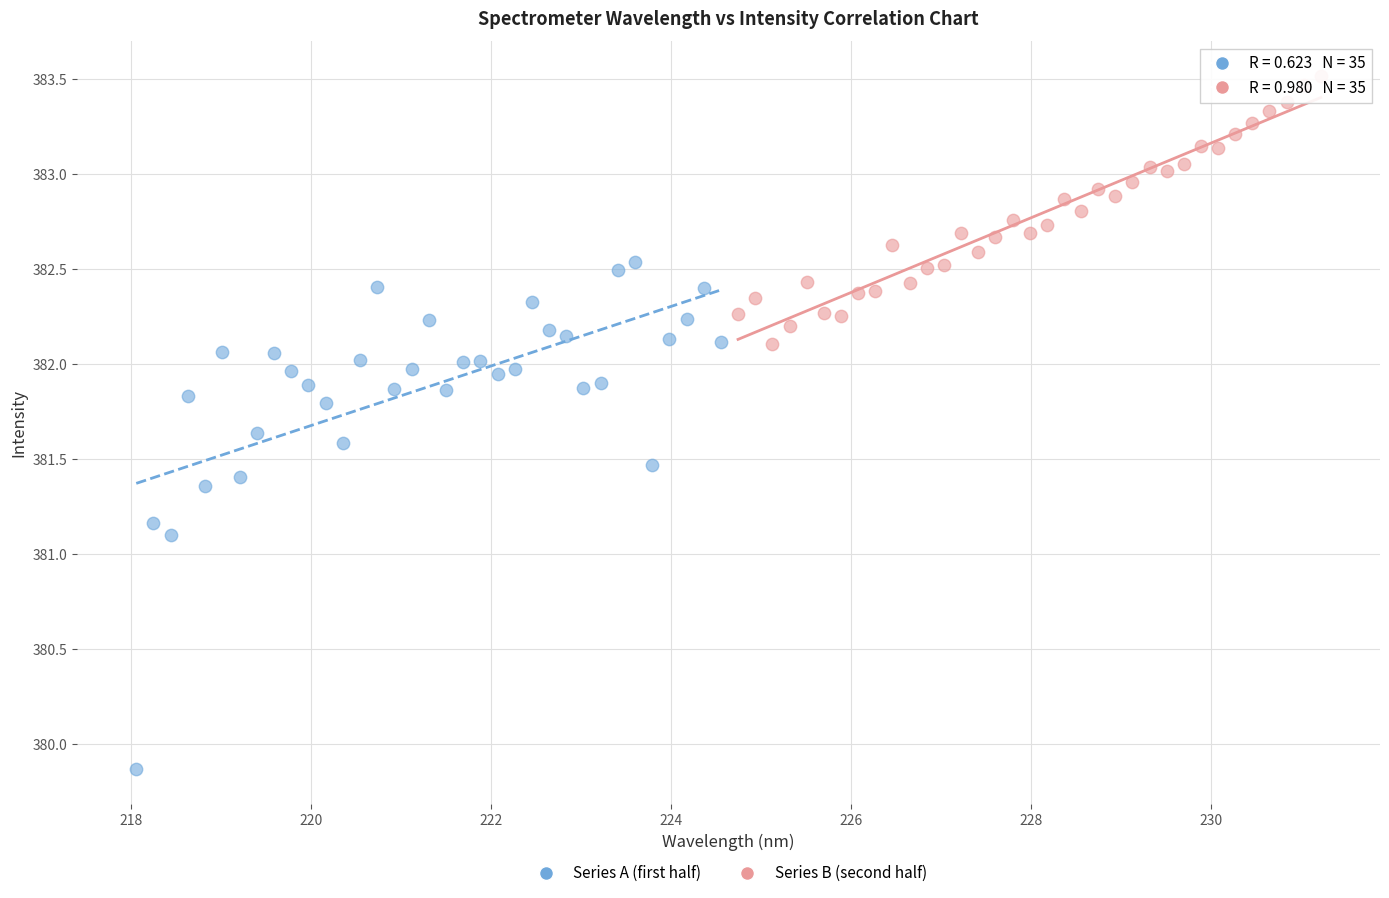

Which series reaches the minimum Y coordinate?

Series A (first half)